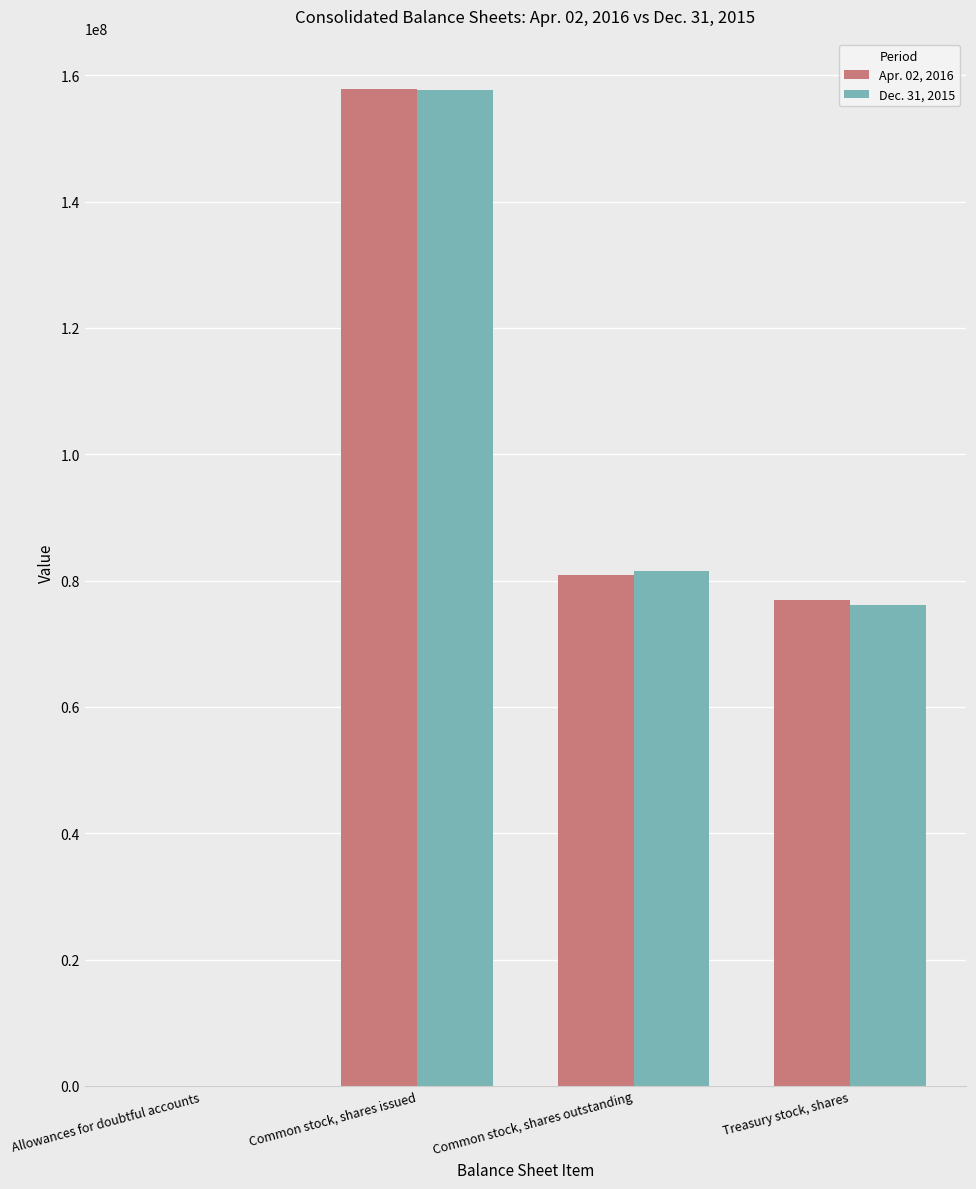

What is the total value across all series at Treasury stock, shares?

153201000